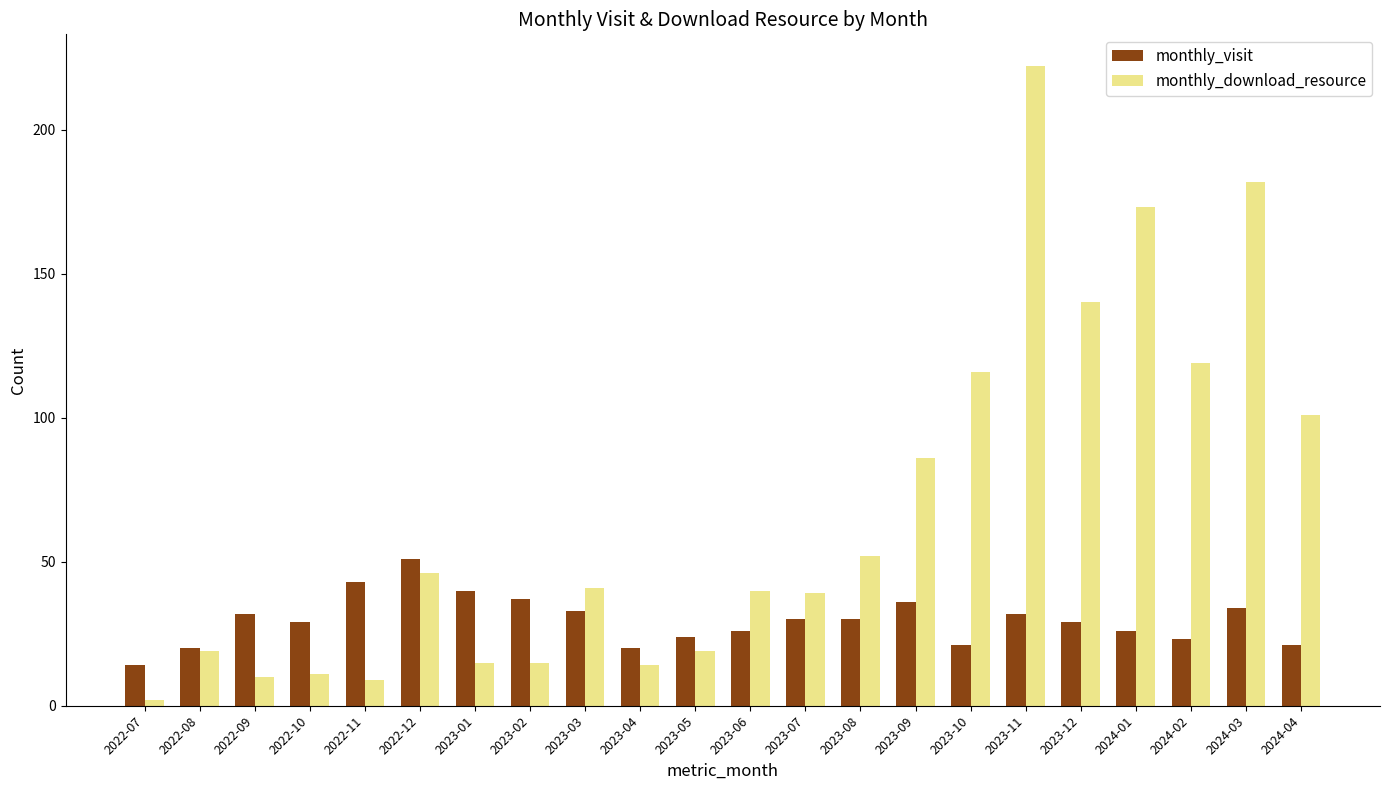

At which label does monthly_visit reach its peak?

2022-12